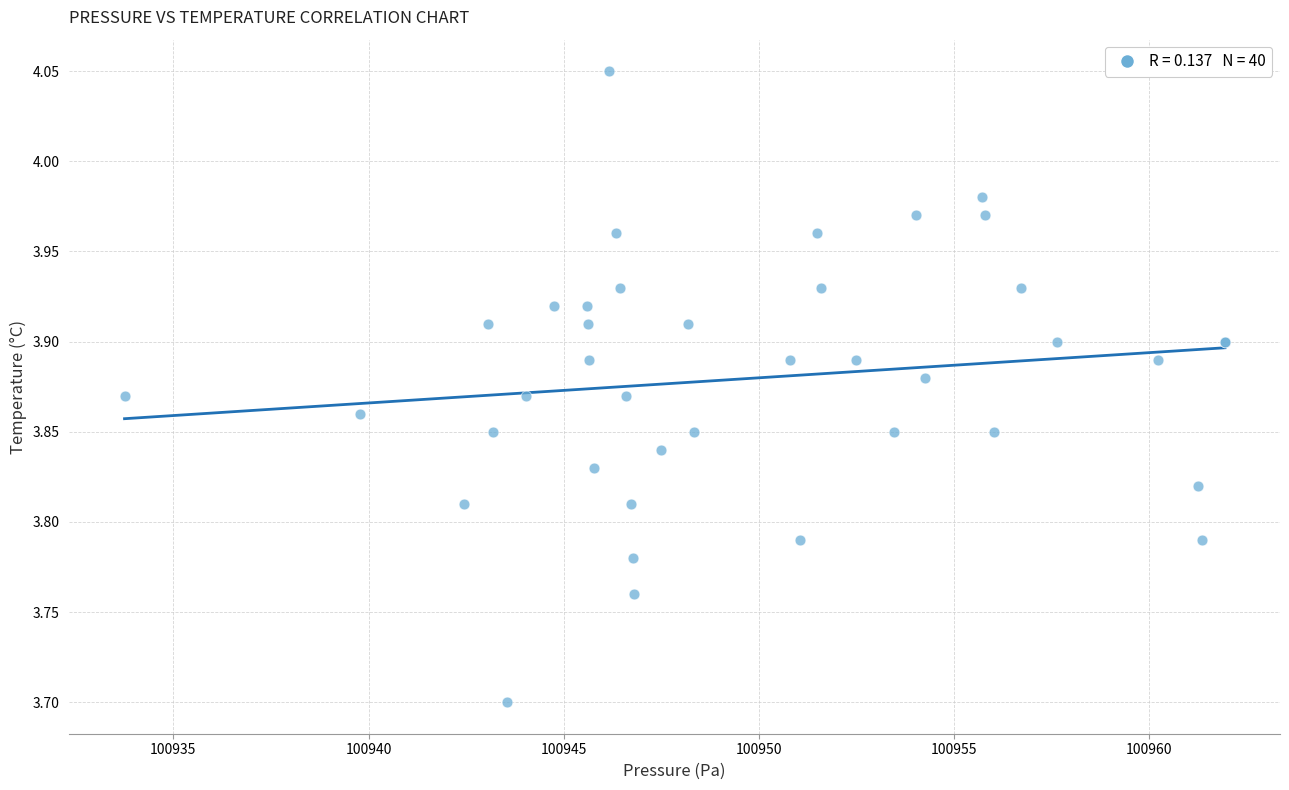

What Y value in the scatter plot is closest to 3?

3.7